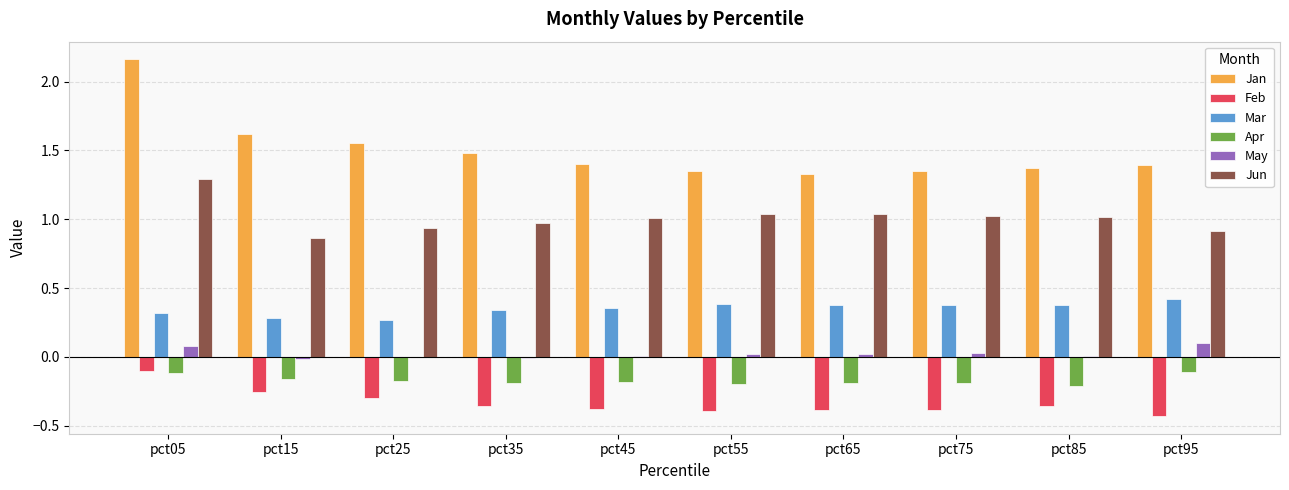

How many Mar values are between 0 and 1?

10